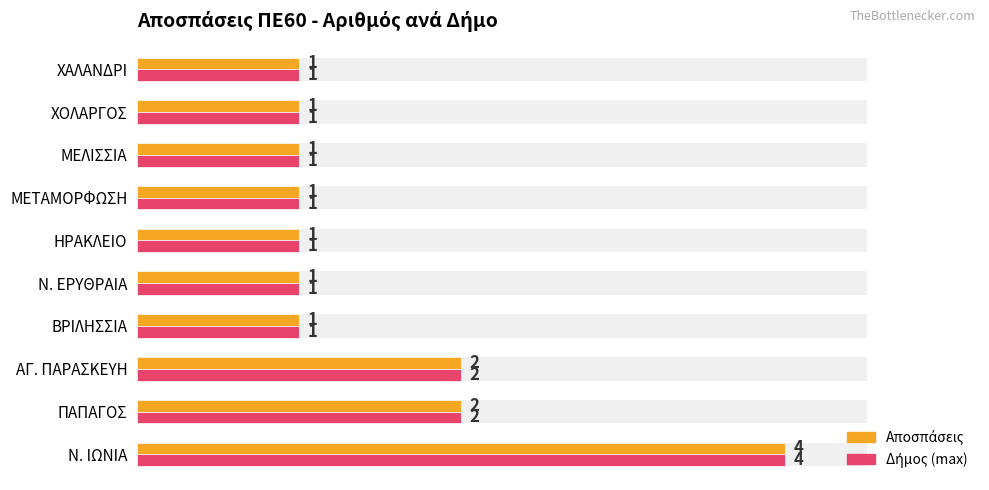

True or false: Αποσπάσεις (πλήθος) has a value of 0 at ΜΕΤΑΜΟΡΦΩΣΗ.

False